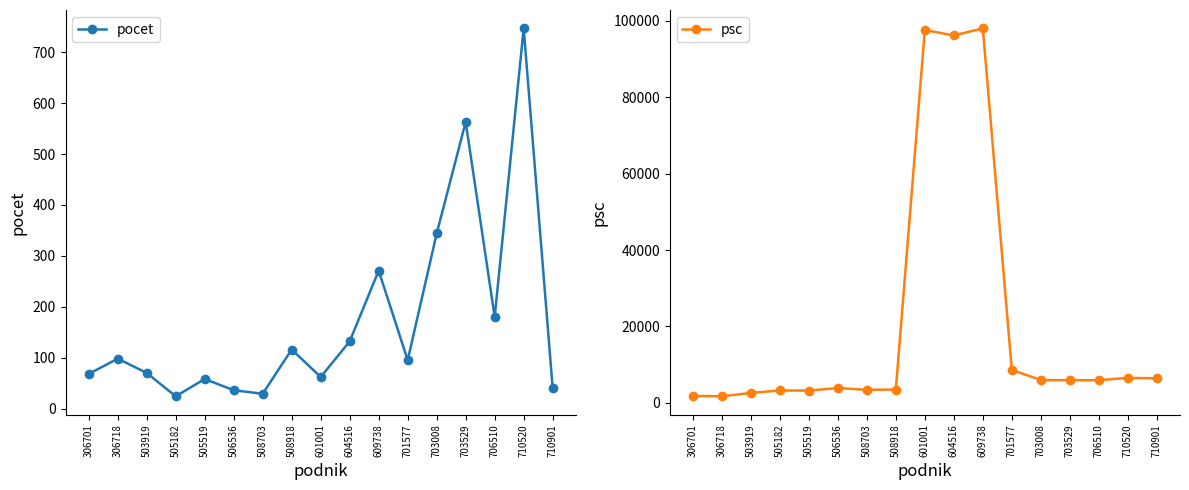

Is the value of psc at 505182 greater than the value of pocet at 503919?

Yes